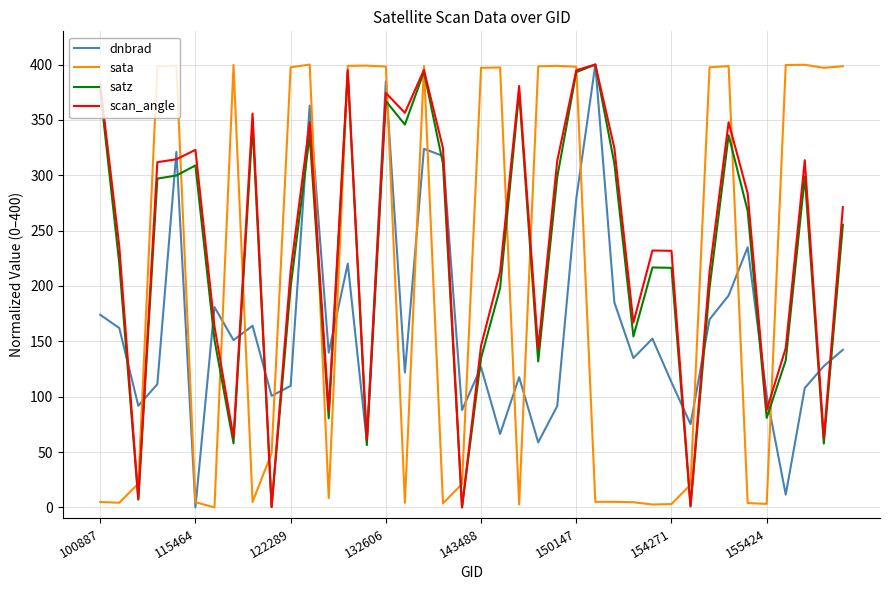

True or false: sata and satz intersect in this chart.

True